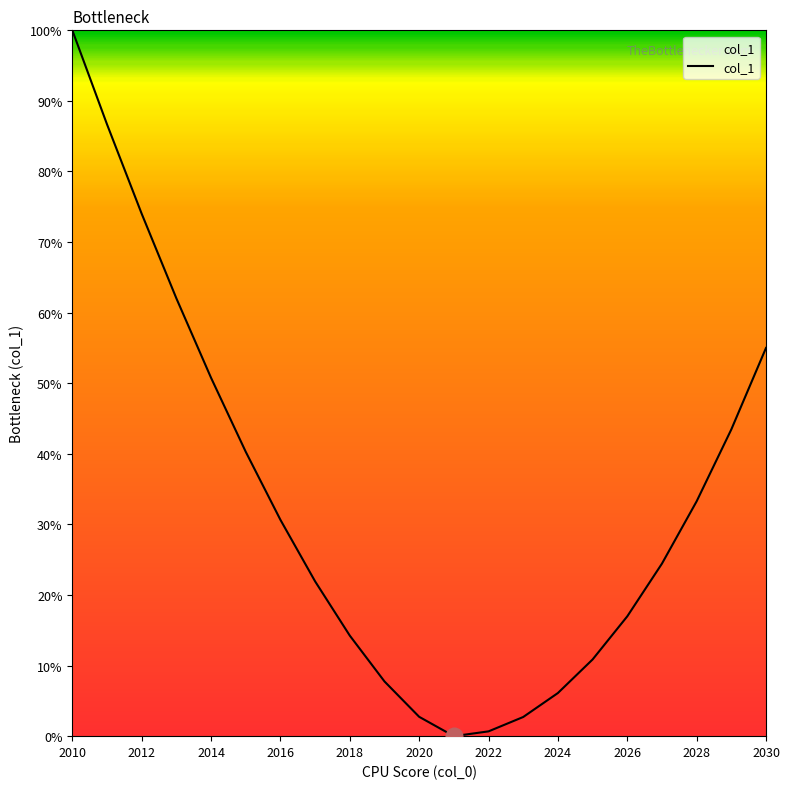

What is the greatest value displayed?

100.0